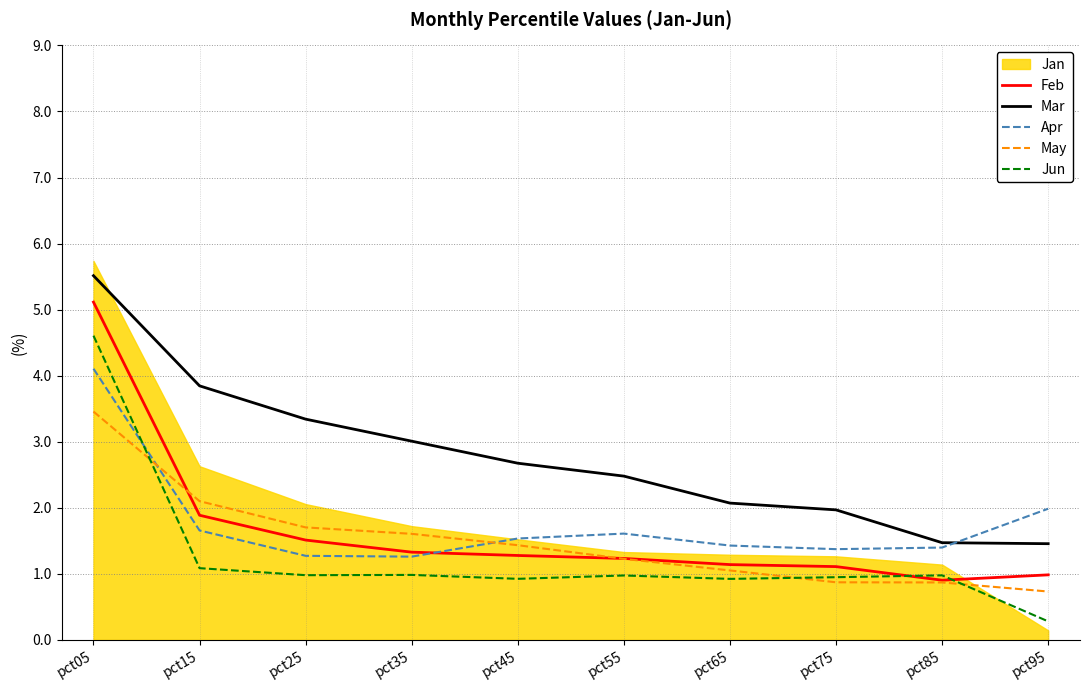

Which category has the highest value across all series?

pct05